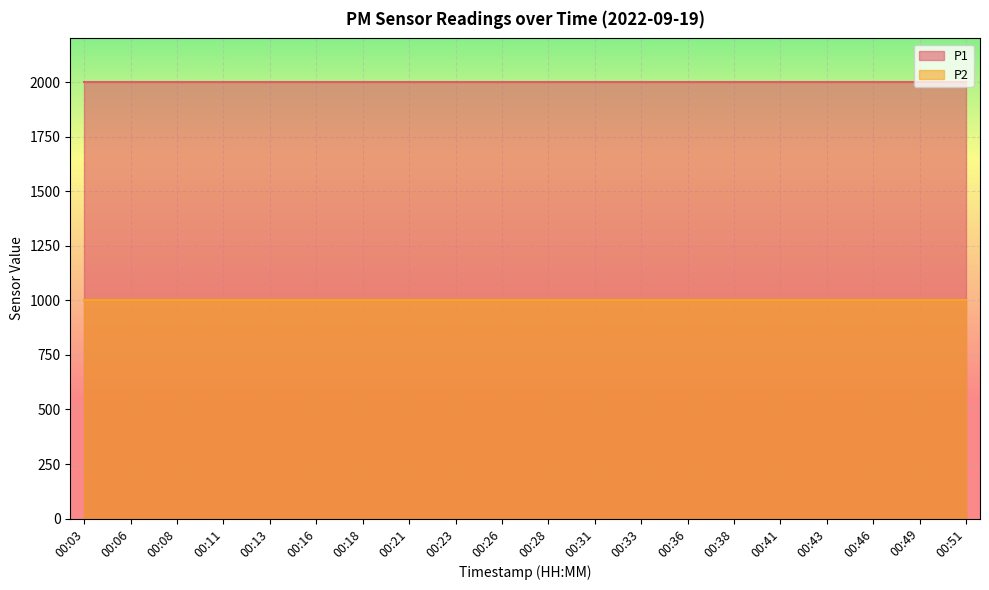

At how many categories does at least one series exceed 1499?

20